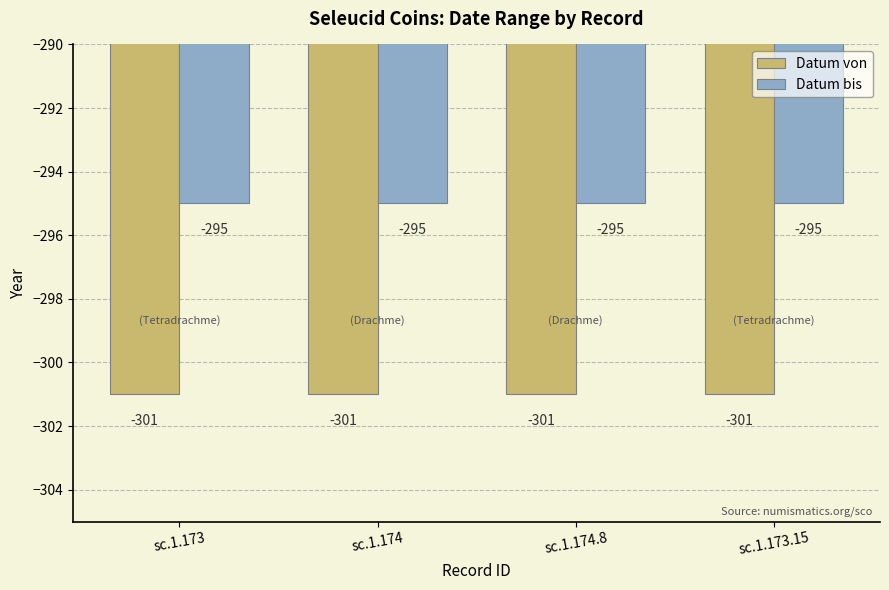

What is the value of the Datum bis bar at the 2nd from the left?

-295